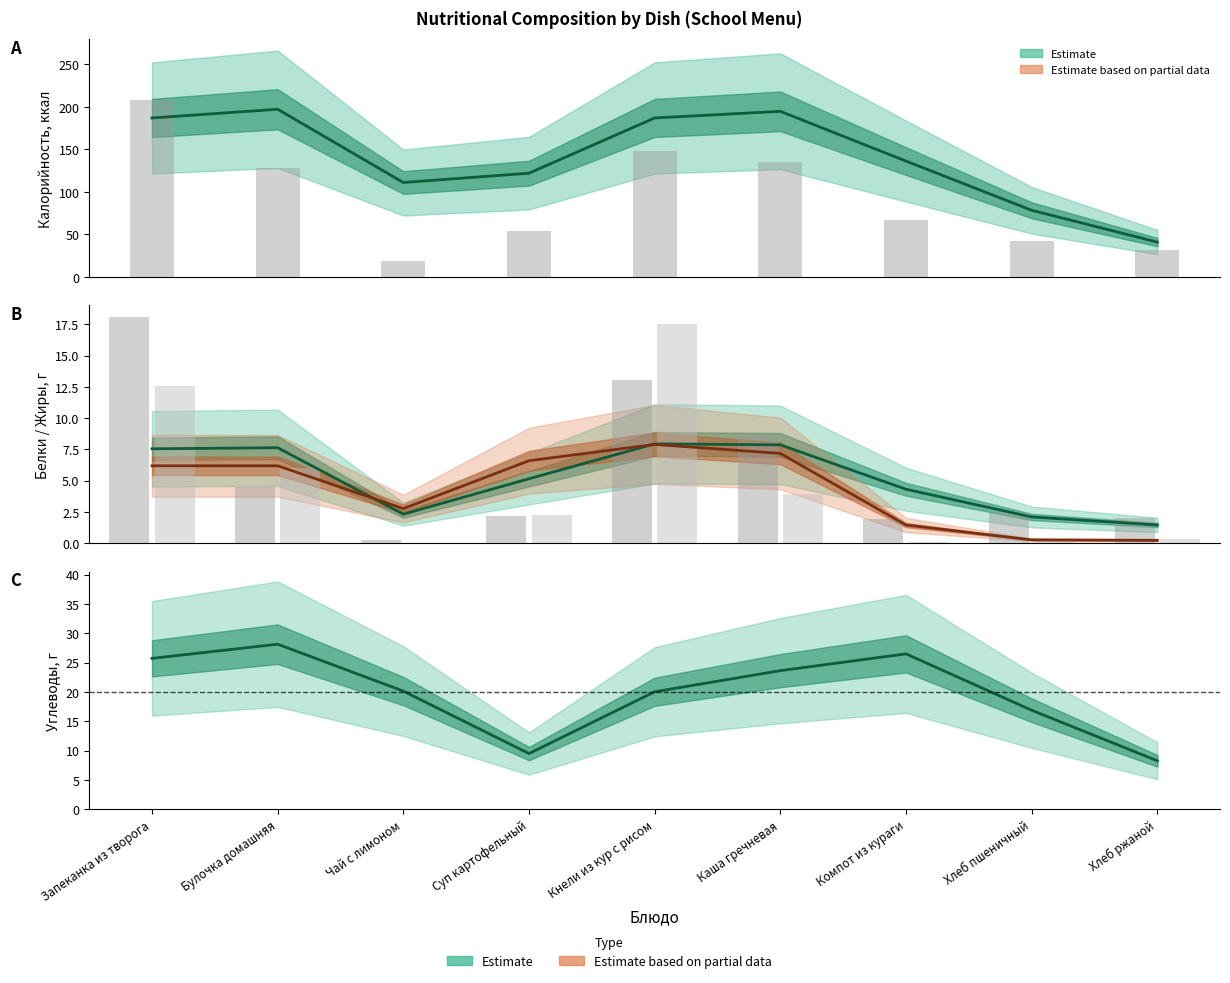

Between Хлеб ржаной and Суп картофельный, which is larger?

Суп картофельный